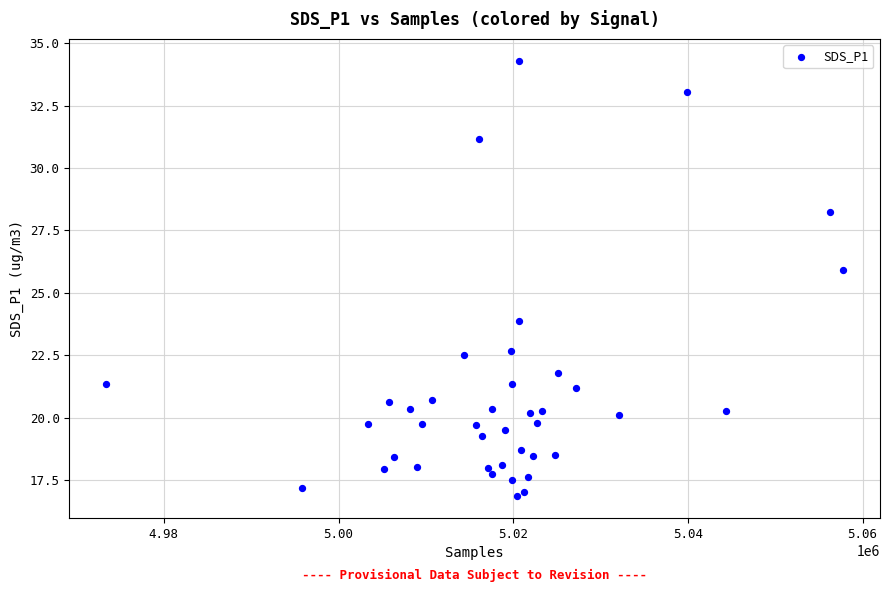

What Y value in the scatter plot is closest to 25?

25.9